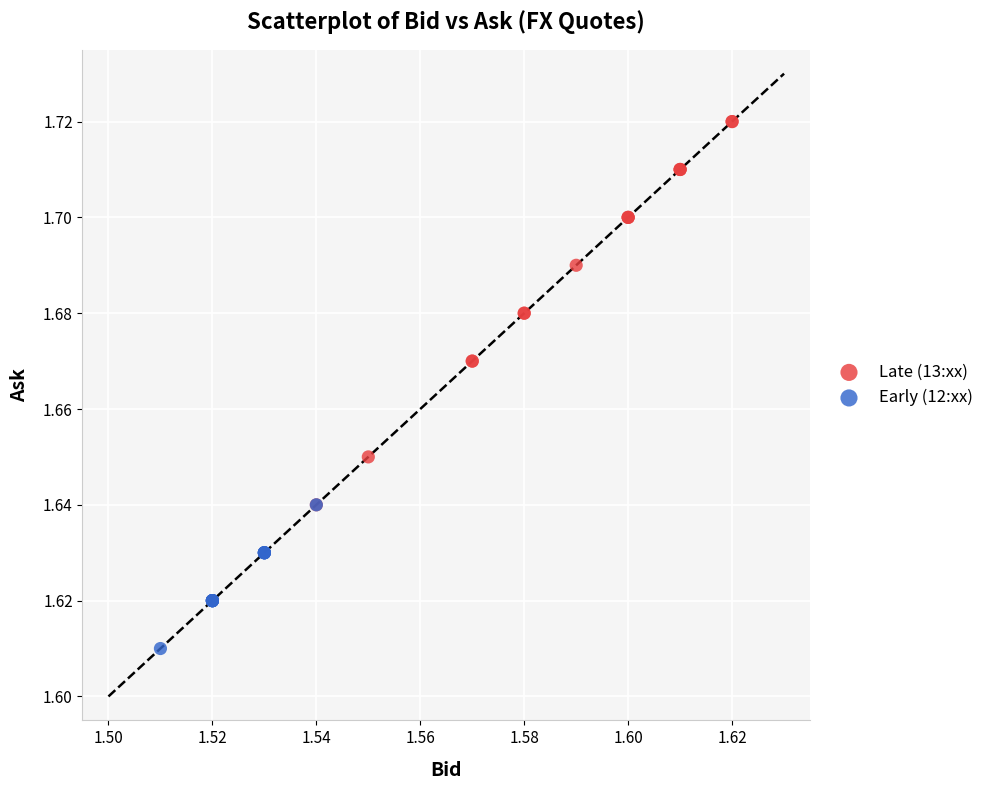

What are all the series names shown in the legend?

Late (13:xx), Early (12:xx)